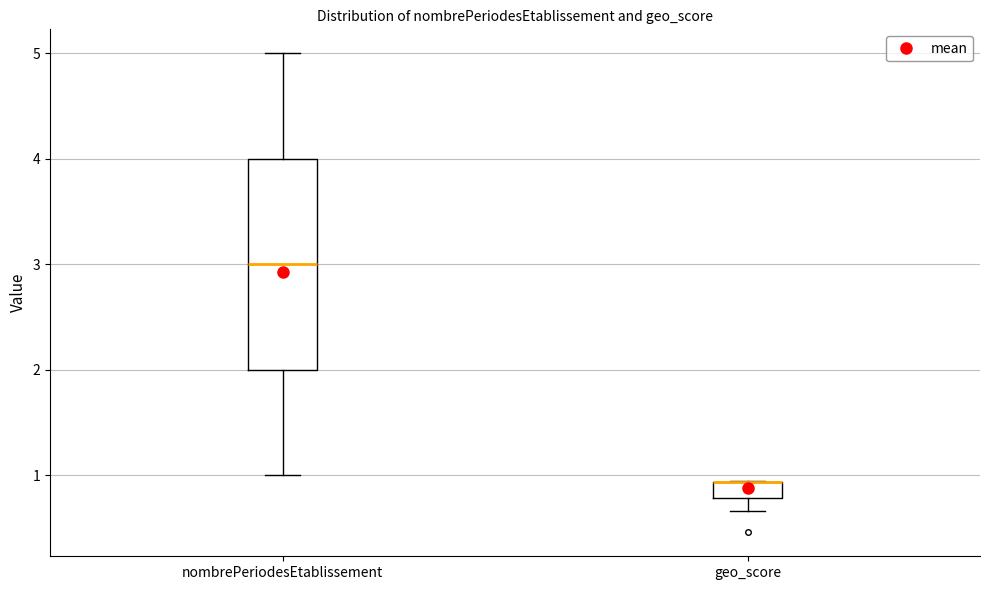

Comparing the boxes themselves (not the whiskers), which one is the tallest?

nombrePeriodesEtablissement